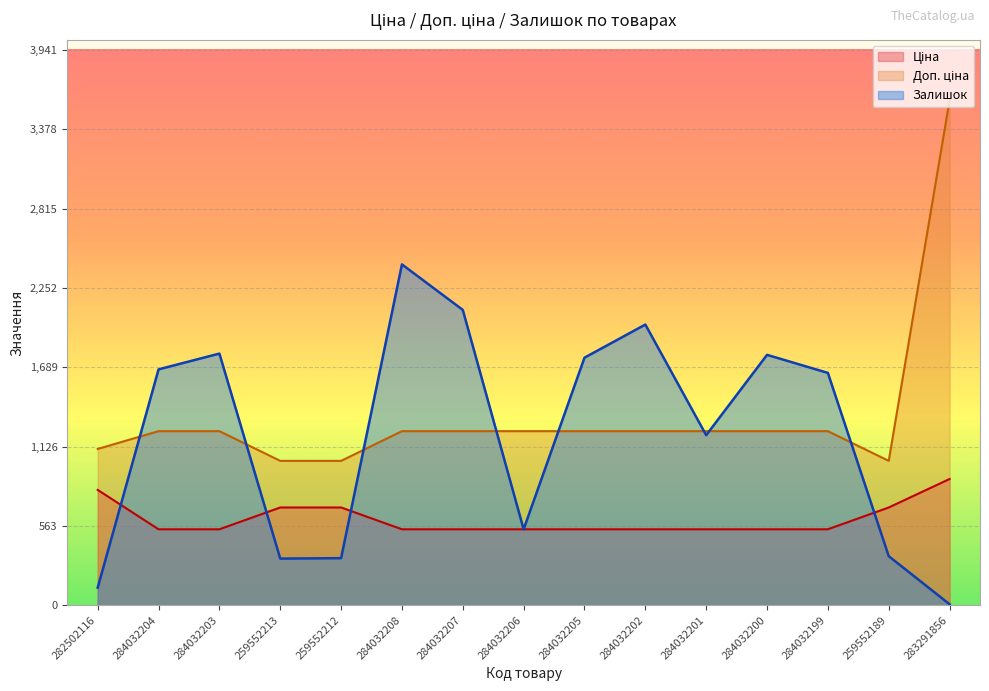

What is the total value across all series at 283291856?

4486.5